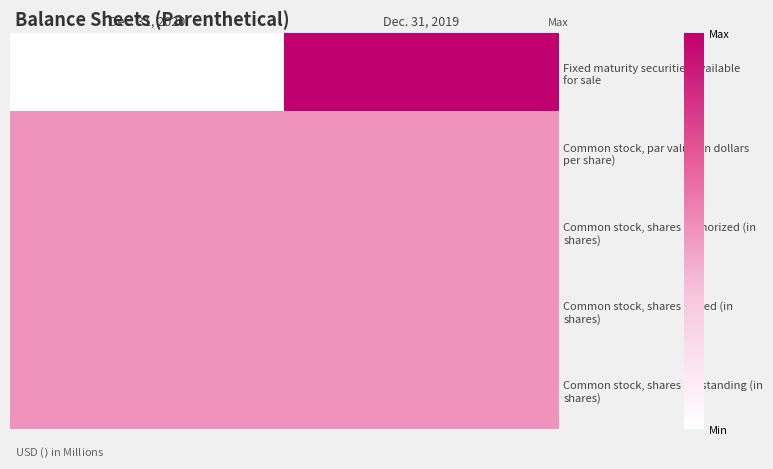

Which category has the lowest value across all series?

Dec. 31, 2020